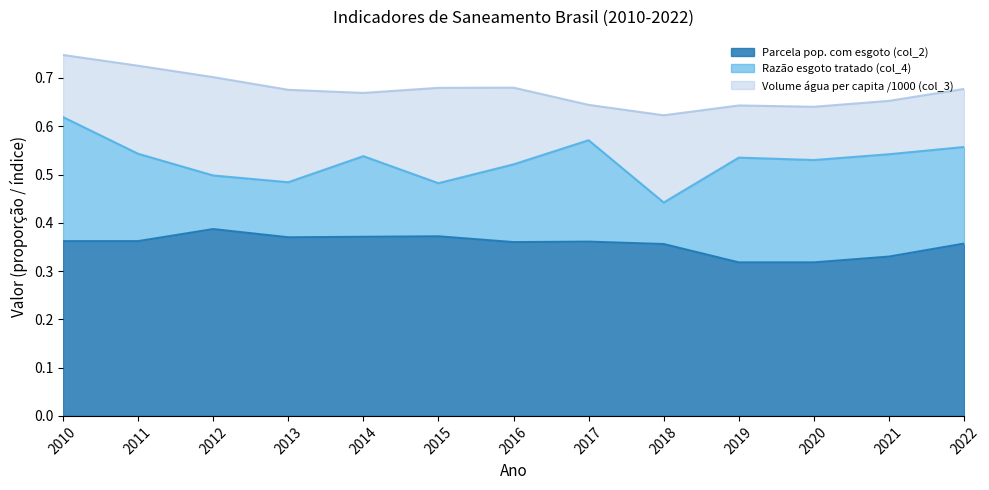

What are all the series names shown in the legend?

Parcela pop. com esgoto (col_2), Razão esgoto tratado (col_4), Volume água per capita /1000 (col_3)